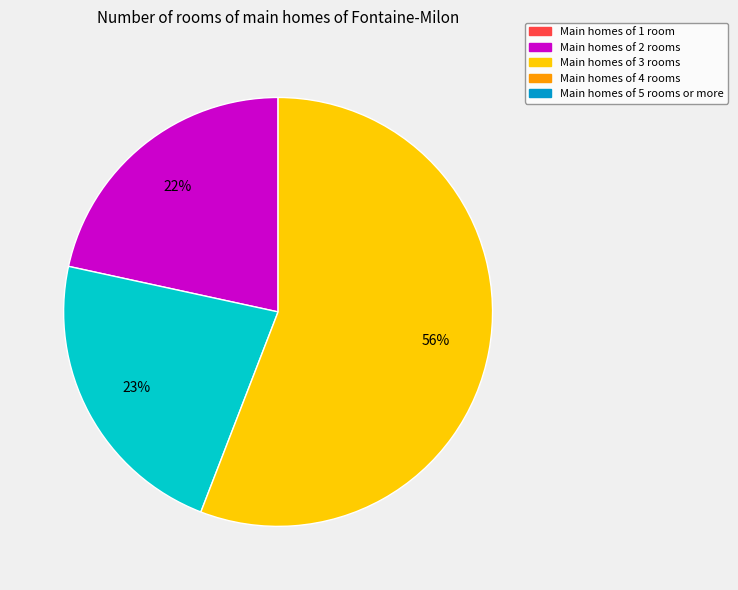

To the nearest percent, what is the average slice percentage?

33%